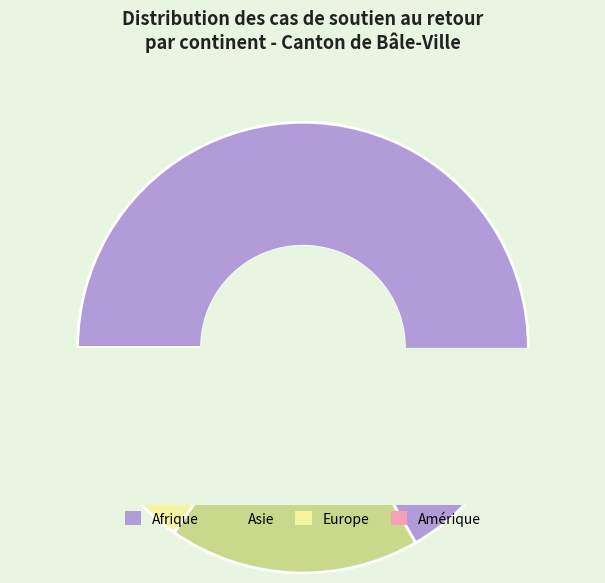

Which has a higher value, Asie or Afrique?

Afrique